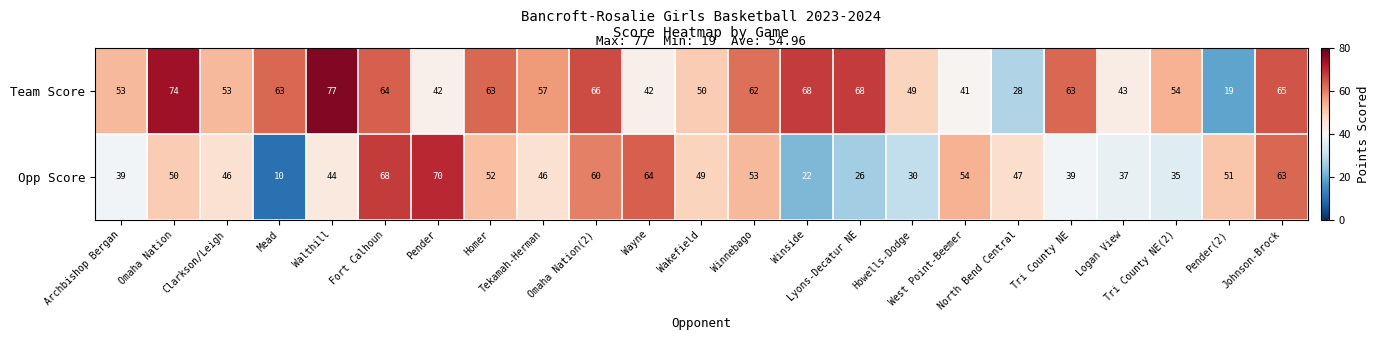

List the series in order of their overall mean, lowest first.

Opp Score, Team Score